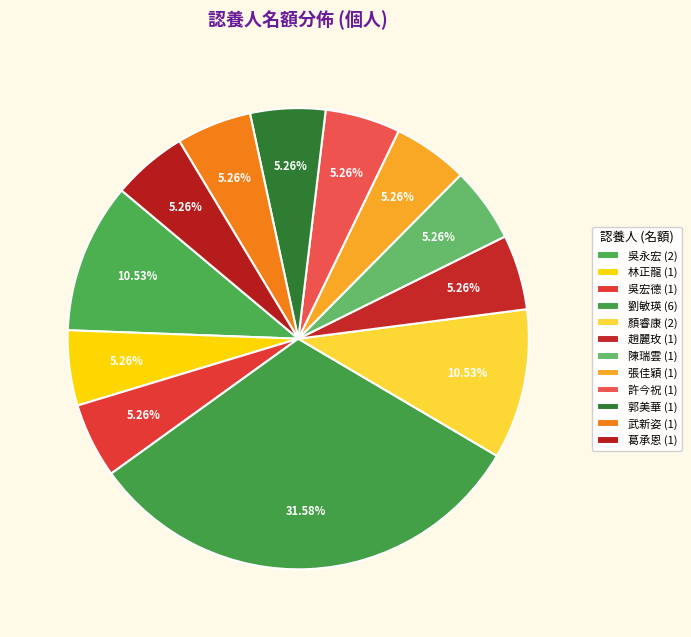

Is there any slice that represents more than half of the pie?

No